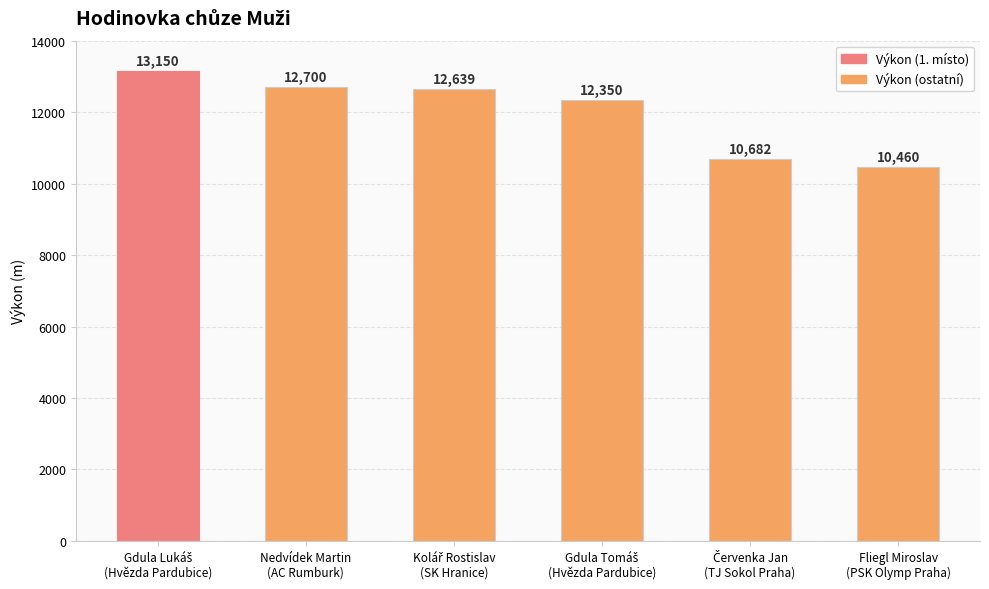

Reading right to left, list all the values displayed in this chart.

10460	10682	12350	12639	12700	13150